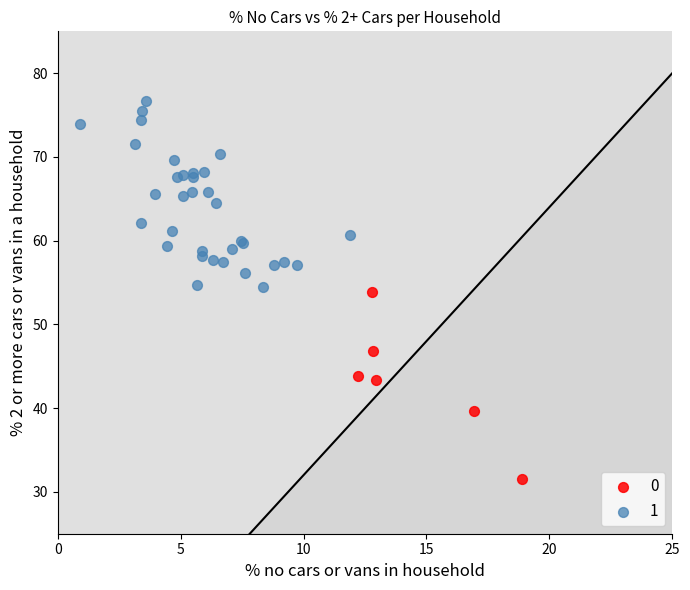

Which series contains the highest Y value?

1